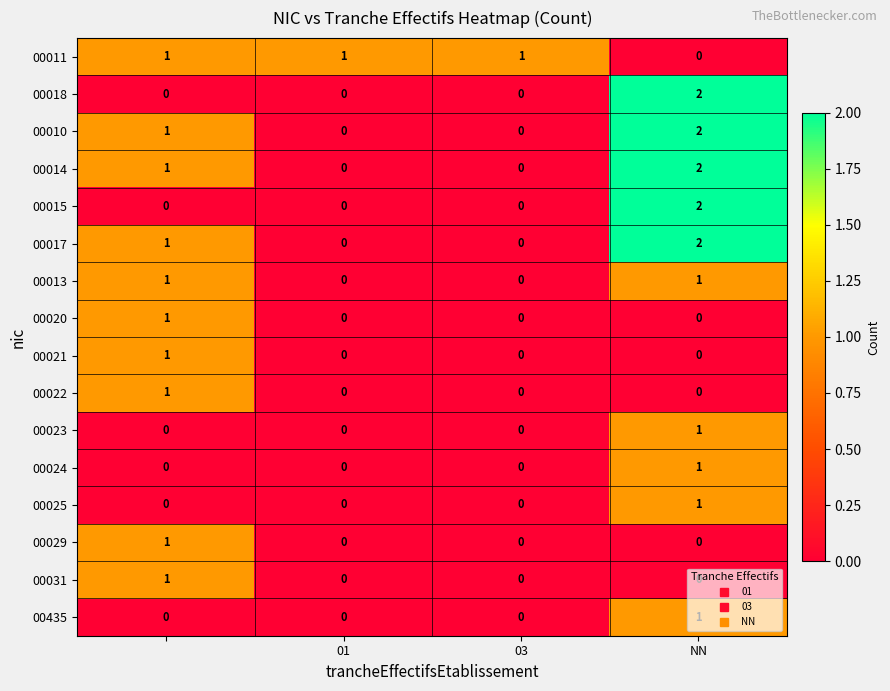

What is the maximum value shown in the chart?

2